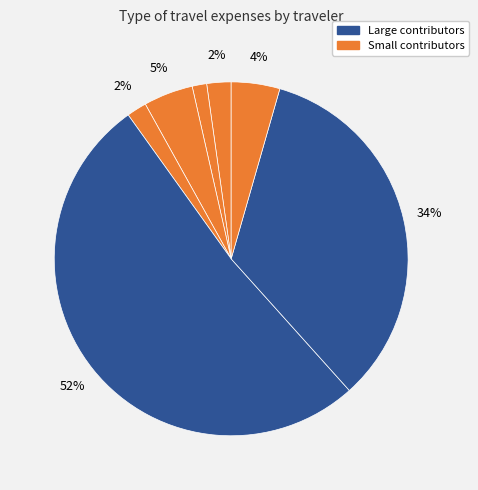

Count the number of slices in the pie.

7